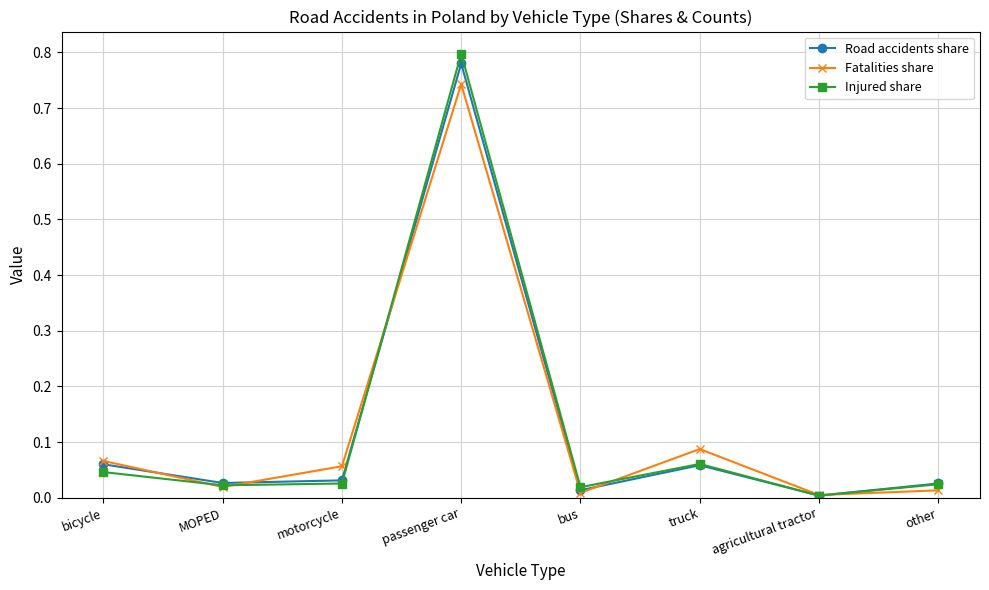

How many data points does each series have?

8